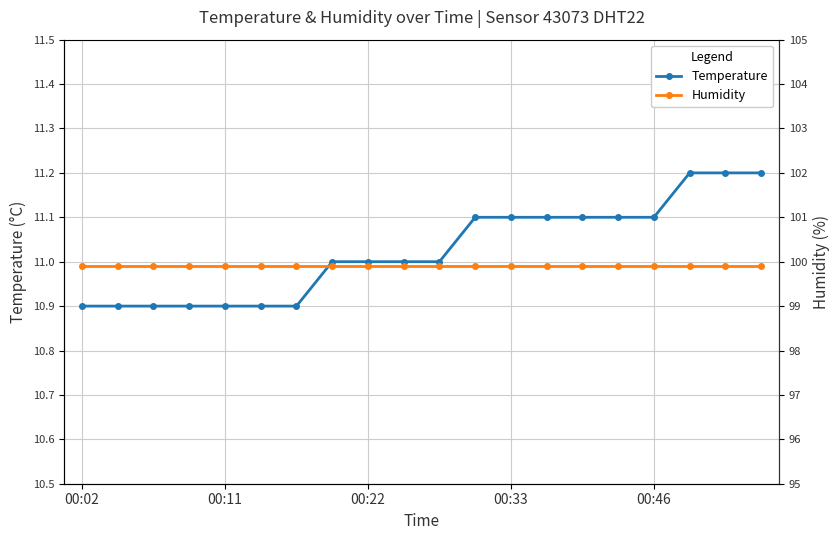

List the labels in order of Humidity value, largest first.

00:02, 00:11, 00:22, 00:33, 00:46, 5, 6, 7, 8, 9, 10, 11, 12, 13, 14, 15, 16, 17, 18, 19